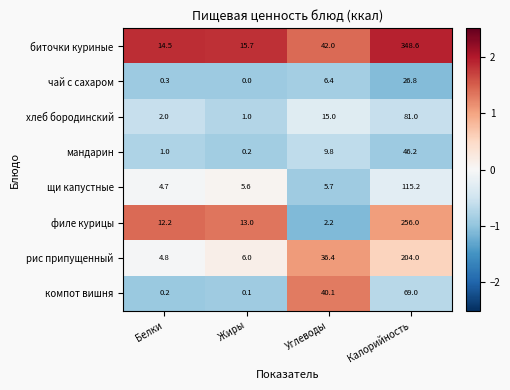

How many series are shown in this chart?

8